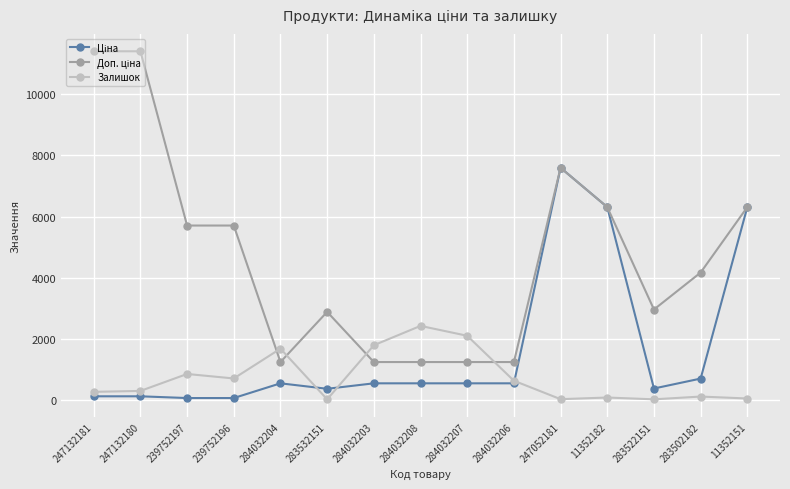

At how many categories does at least one series exceed 4386?

7